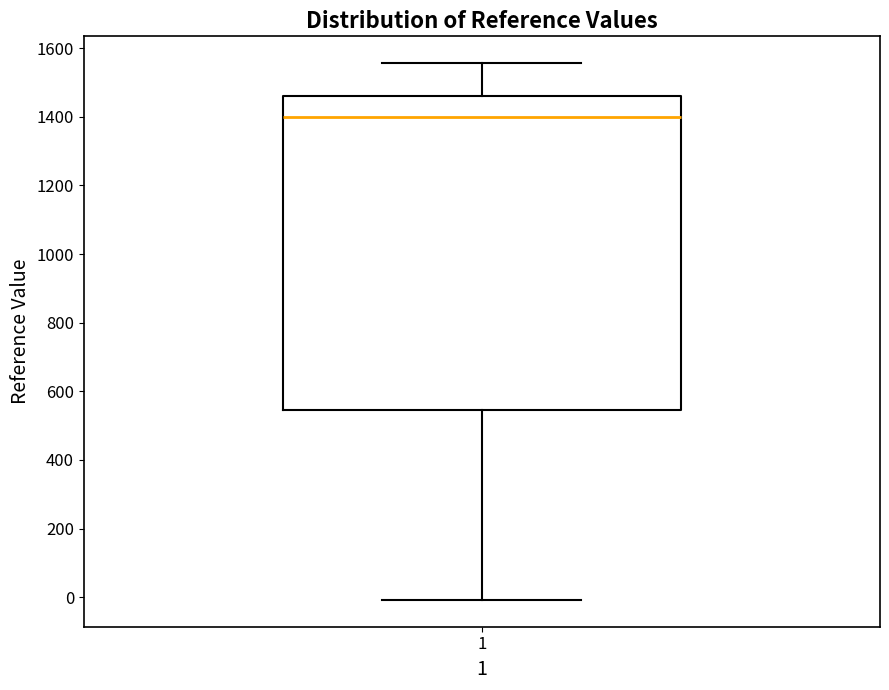

Transcribe this box plot: give where the median line is, the range the box spans, and where the two whiskers end, as read against the y-axis. The values are not printed on the chart, so give them approximately, as read against the axis.

median 1400, box 540 to 1460, whiskers 0 to 1560